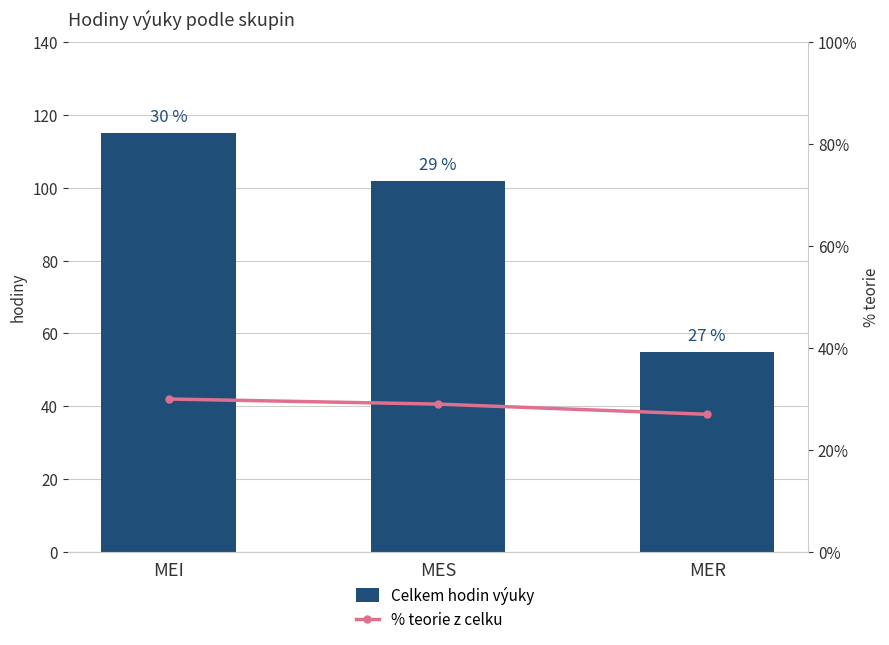

Is it true that Celkem hodin výuky equals 58 at MES?

False